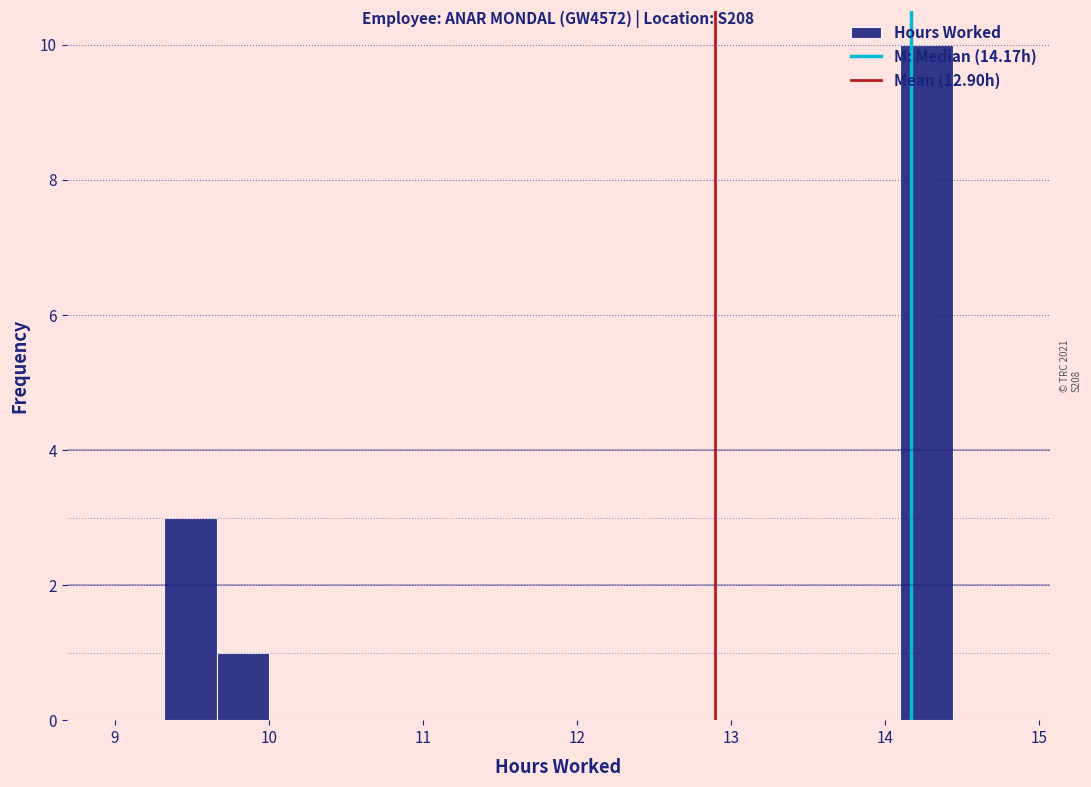

Read against the x-axis, roughly where is the centre of the tallest bar?

14.3